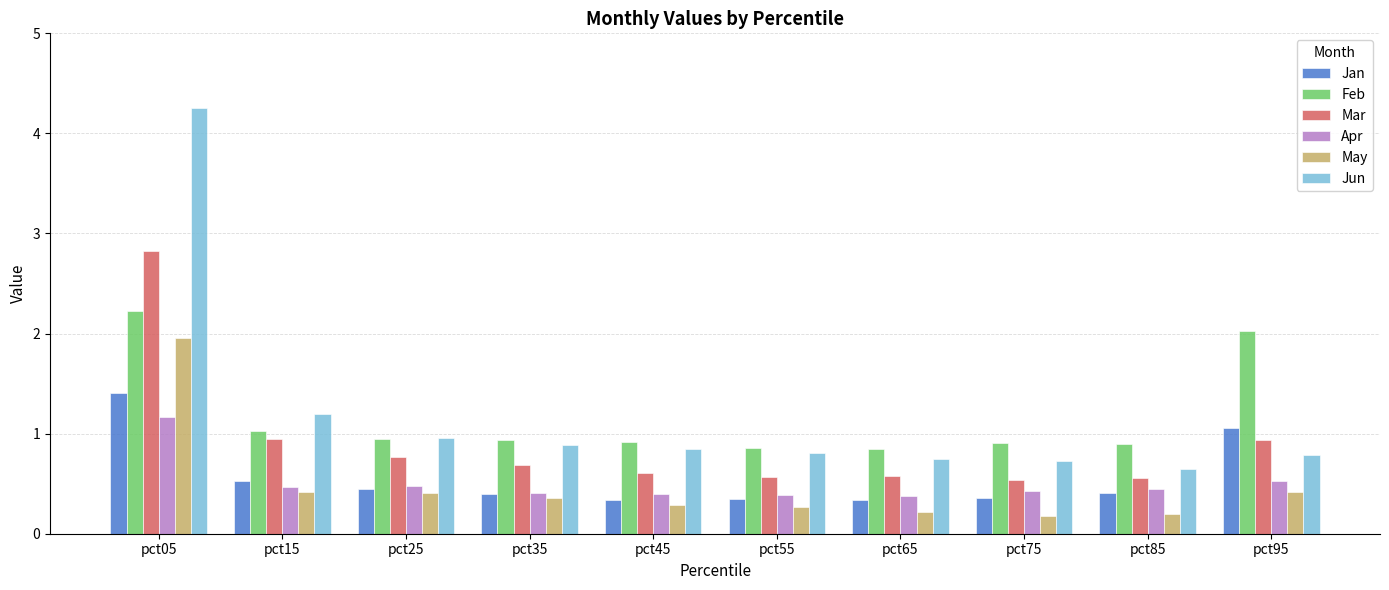

What is the value of the Jun bar at the 6th from the left?

0.8